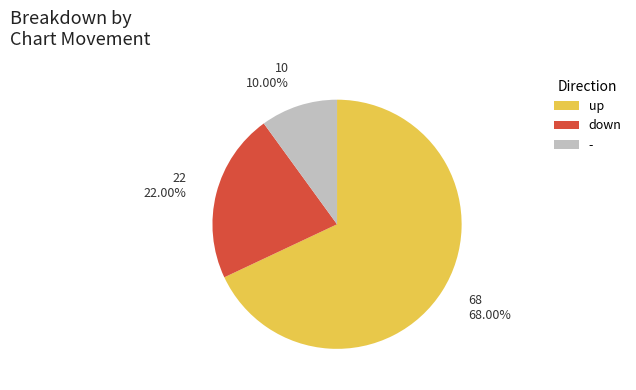

True or false: down accounts for 22% of the total.

True